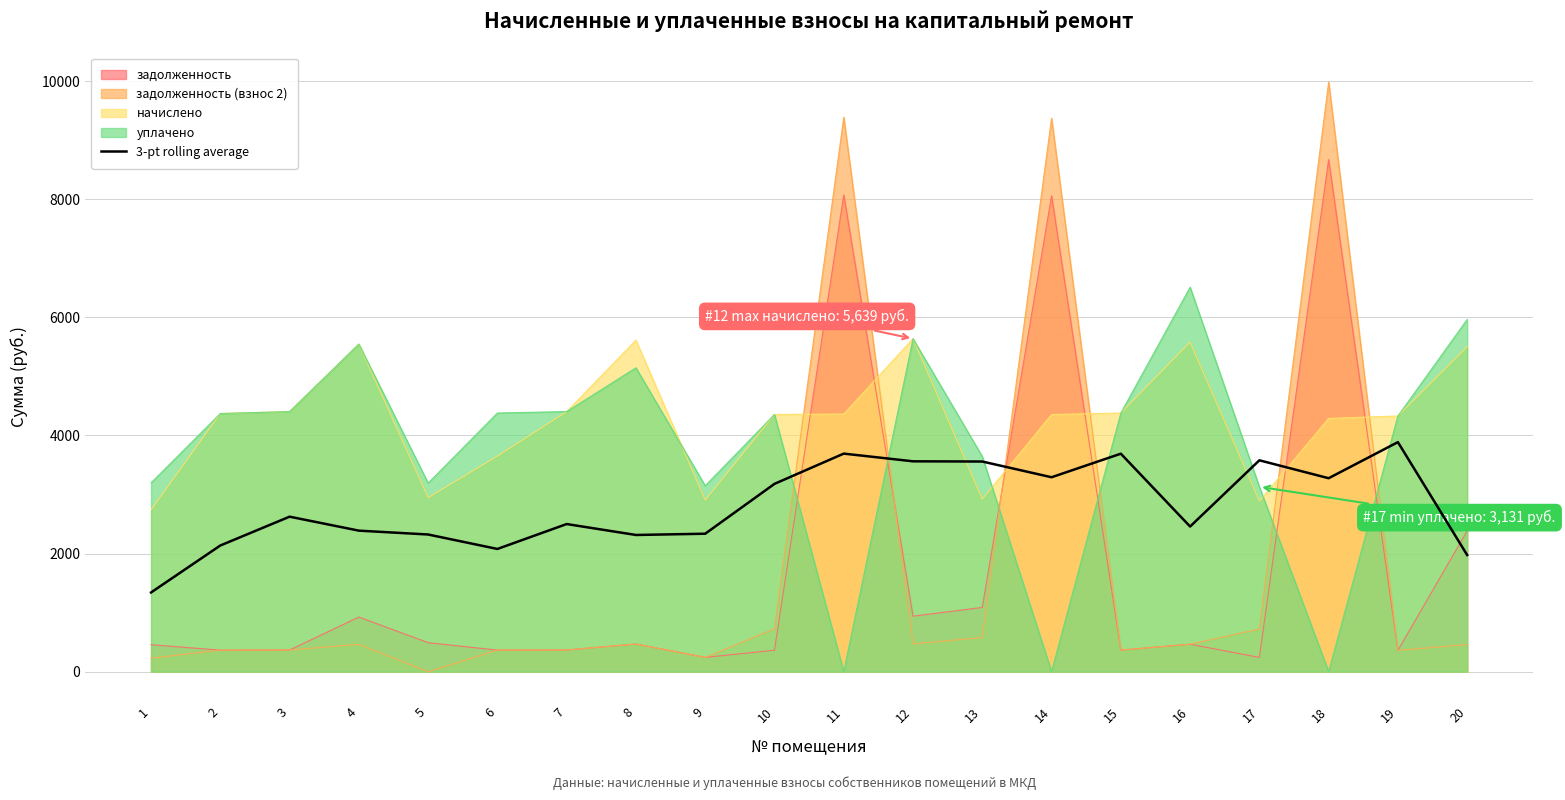

True or false: the data has more than 1 interior local peaks.

True